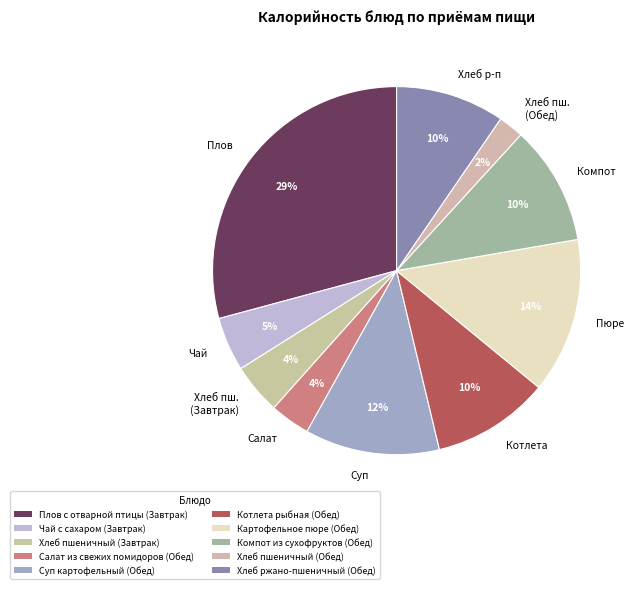

Which slice is the largest?

Плов